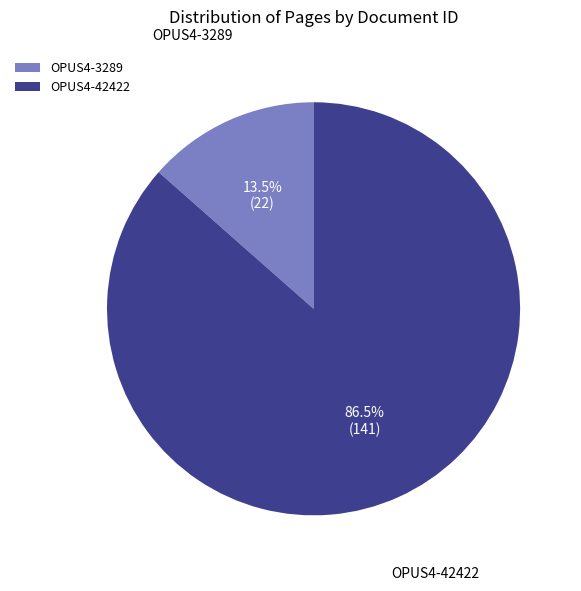

True or false: OPUS4-3289 accounts for 27% of the total.

False